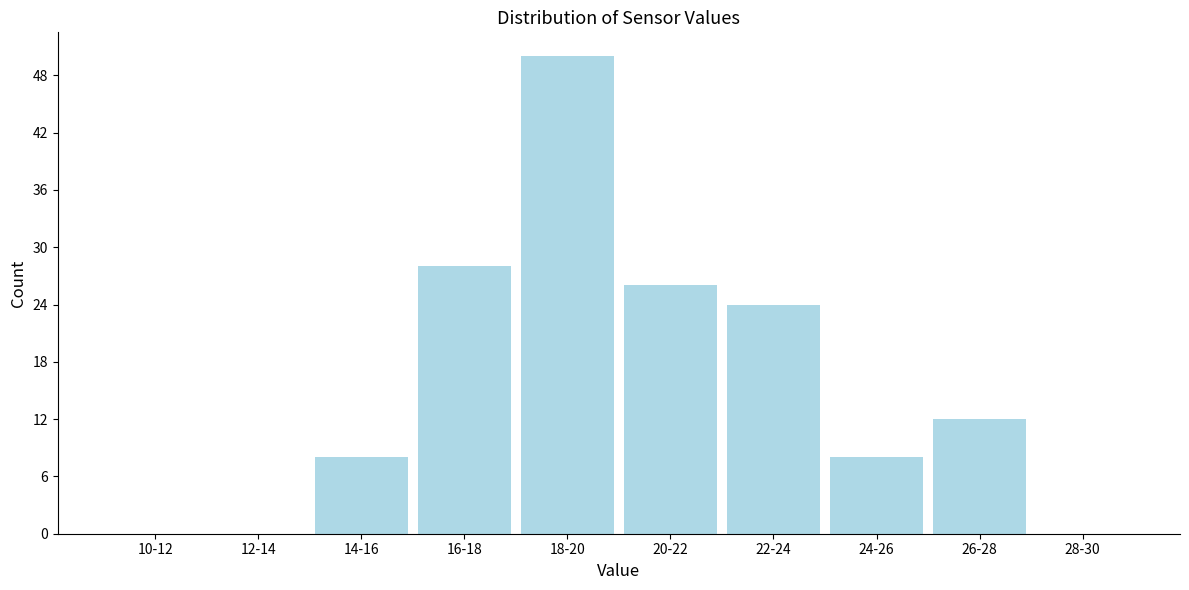

Reading right to left, transcribe all the data shown in this chart.

28-30=0	26-28=12	24-26=8	22-24=24	20-22=26	18-20=50	16-18=28	14-16=8	12-14=0	10-12=0